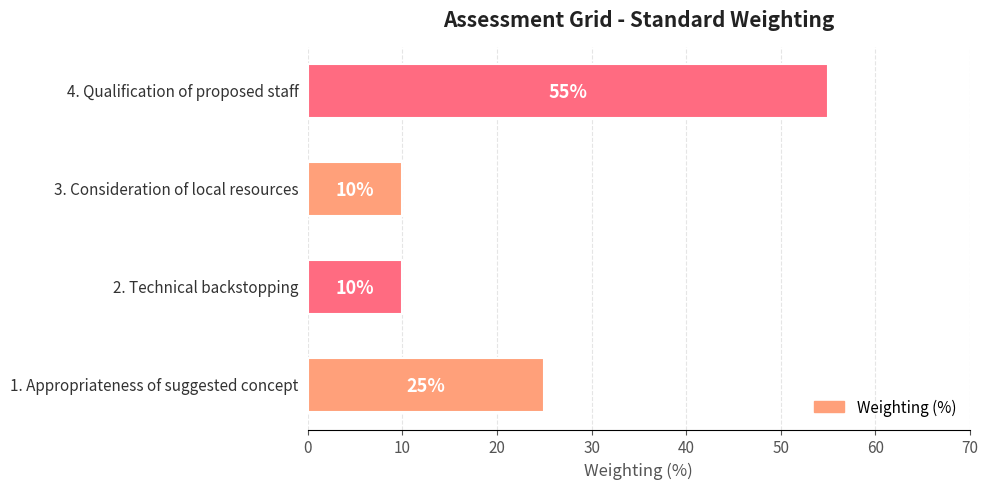

How many distinct data groups are displayed?

1